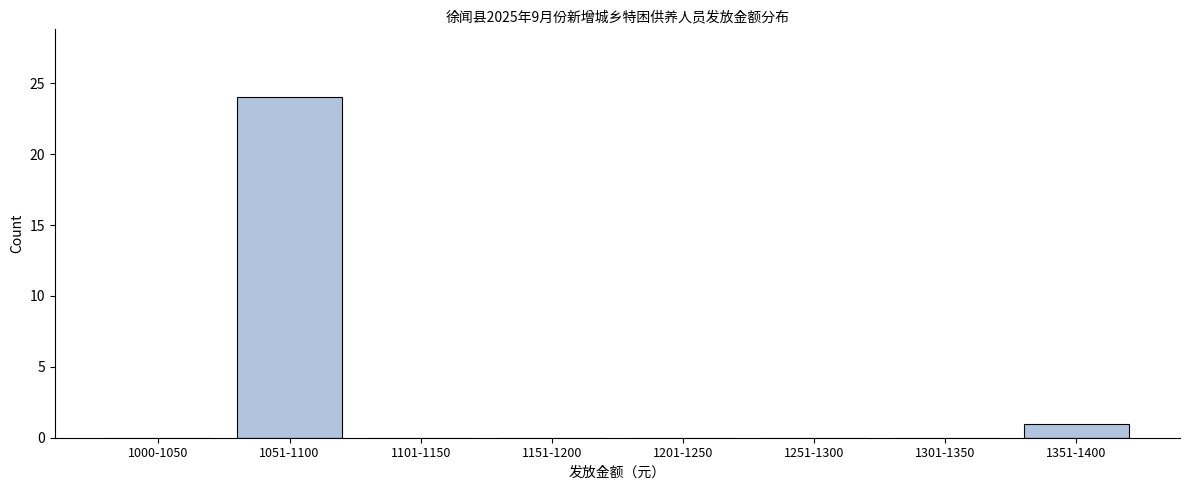

Reading right to left, extract all data points from this chart.

1351-1400=1	1301-1350=0	1251-1300=0	1201-1250=0	1151-1200=0	1101-1150=0	1051-1100=24	1000-1050=0